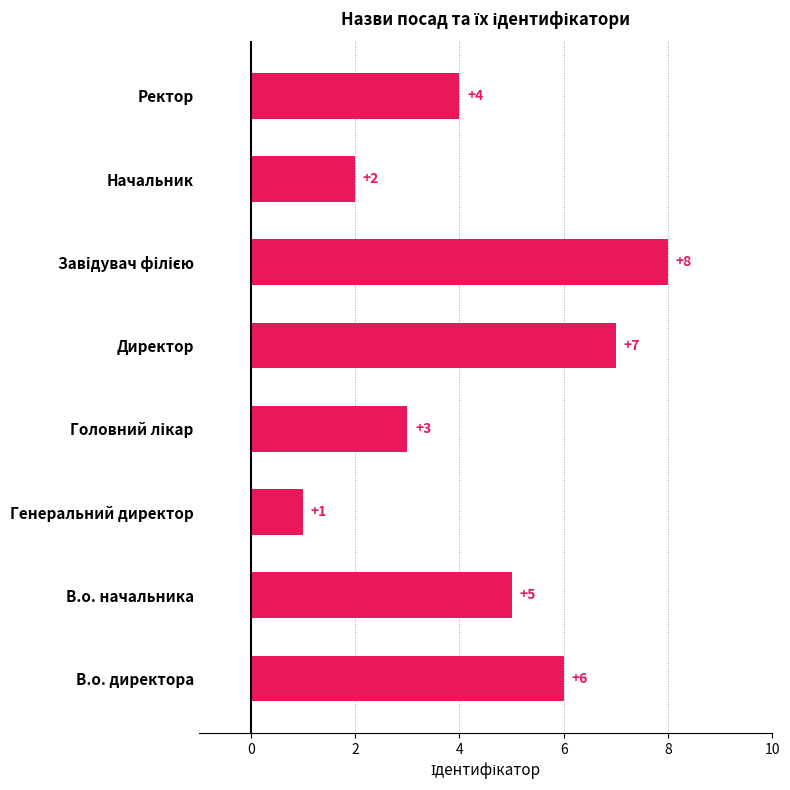

What is the change in value from В.о. директора to Генеральний директор?

-5